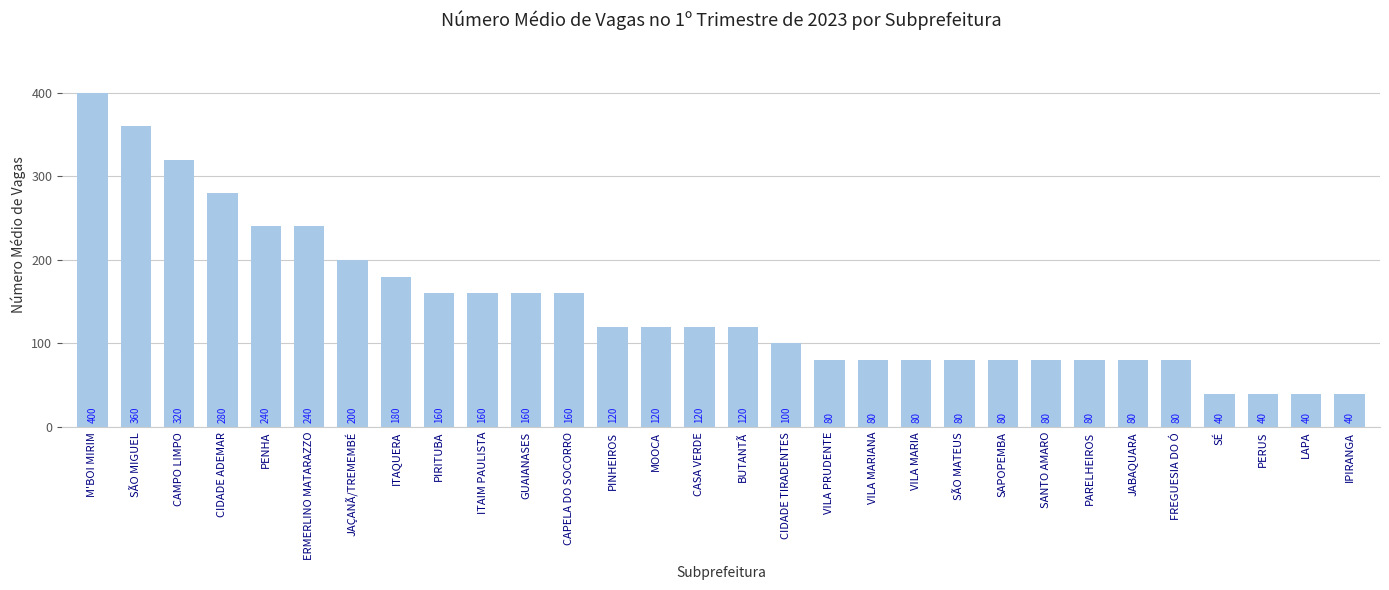

Count the number of categories in the chart.

30